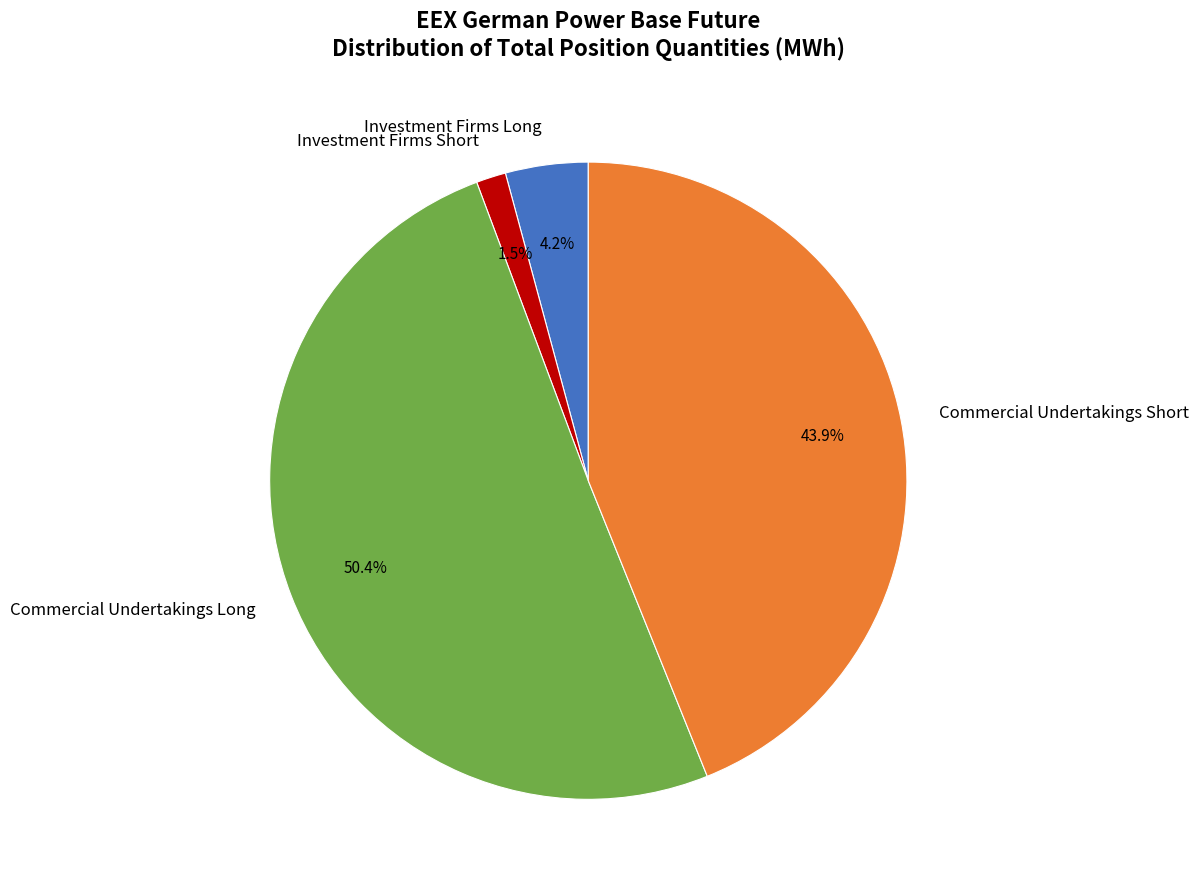

Between Investment Firms Long and Investment Firms Short, which is larger?

Investment Firms Long